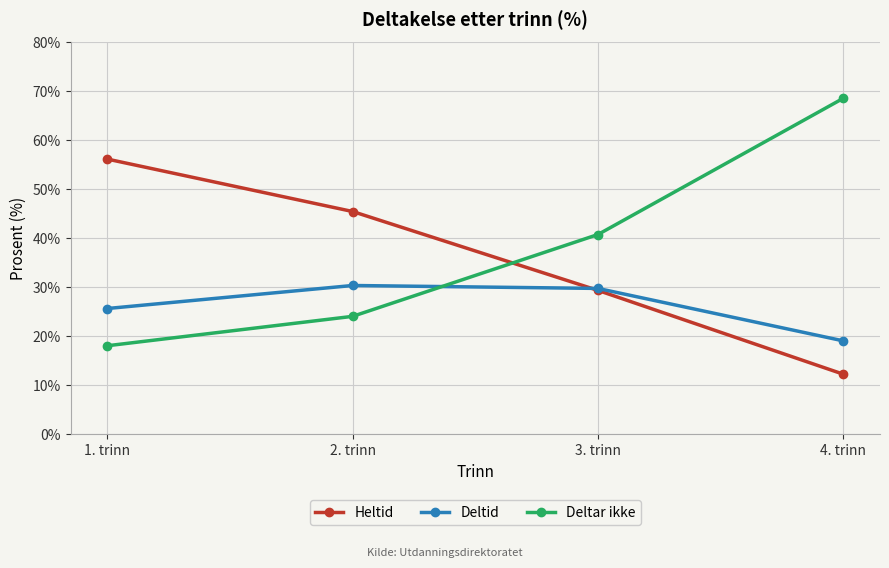

List the series in order of their overall mean, lowest first.

Deltid, Heltid, Deltar ikke